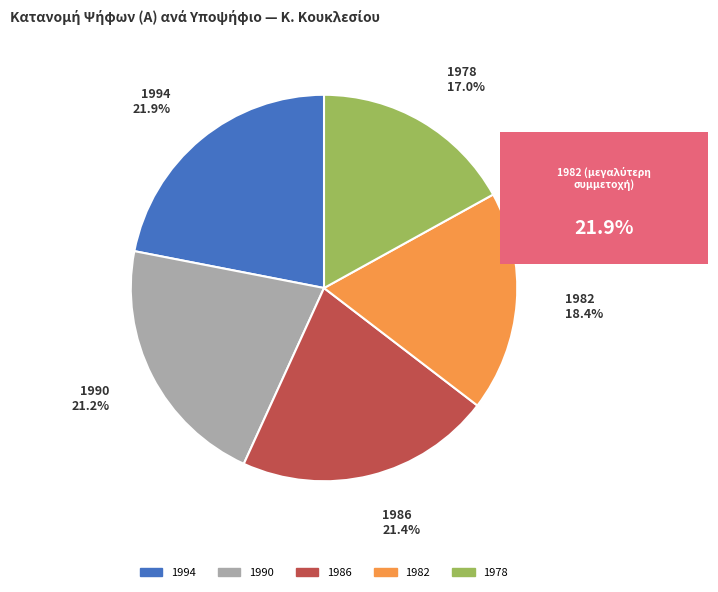

Does any single category account for the majority?

No